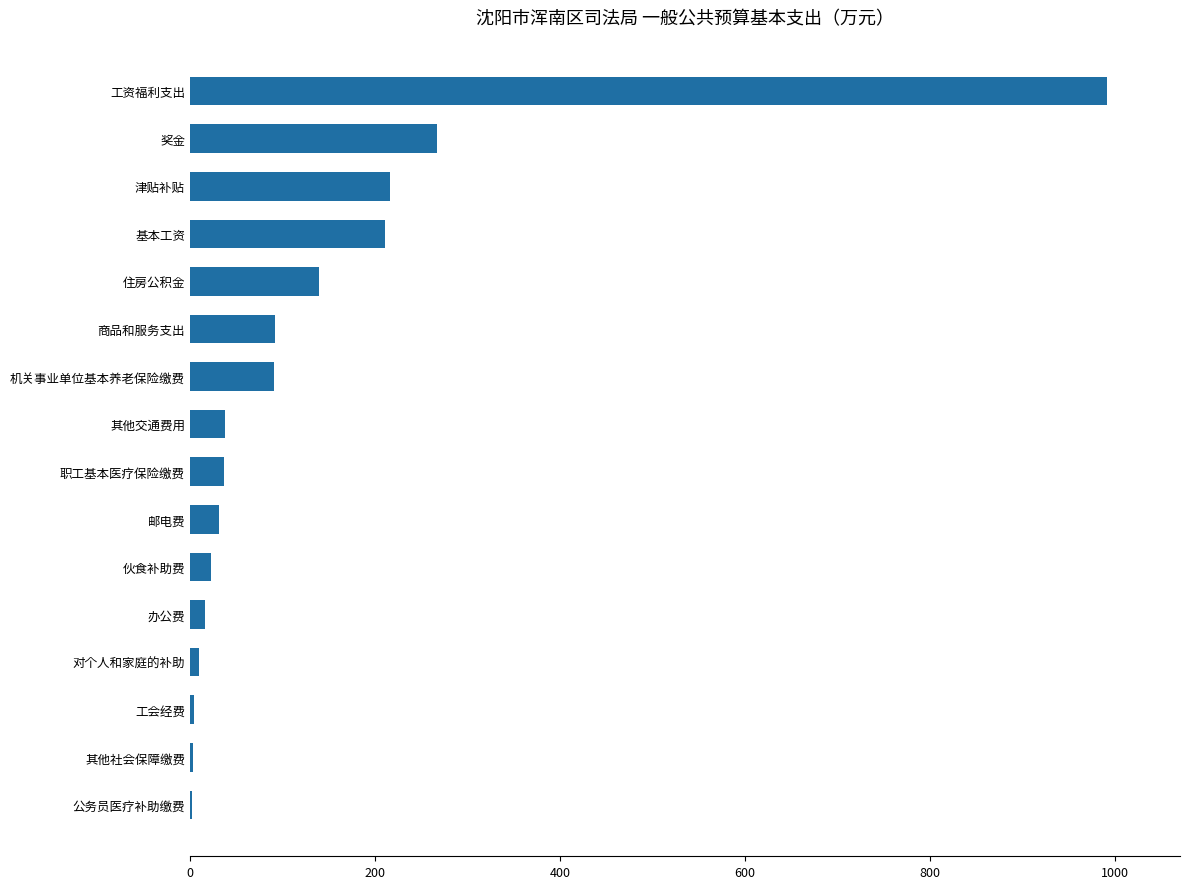

Which category has the highest value across all series?

工资福利支出